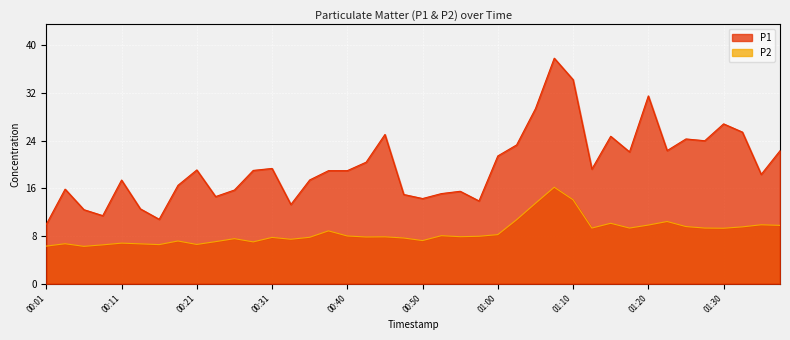

The value of P1 at 00:58 is 24.2. True or false?

False